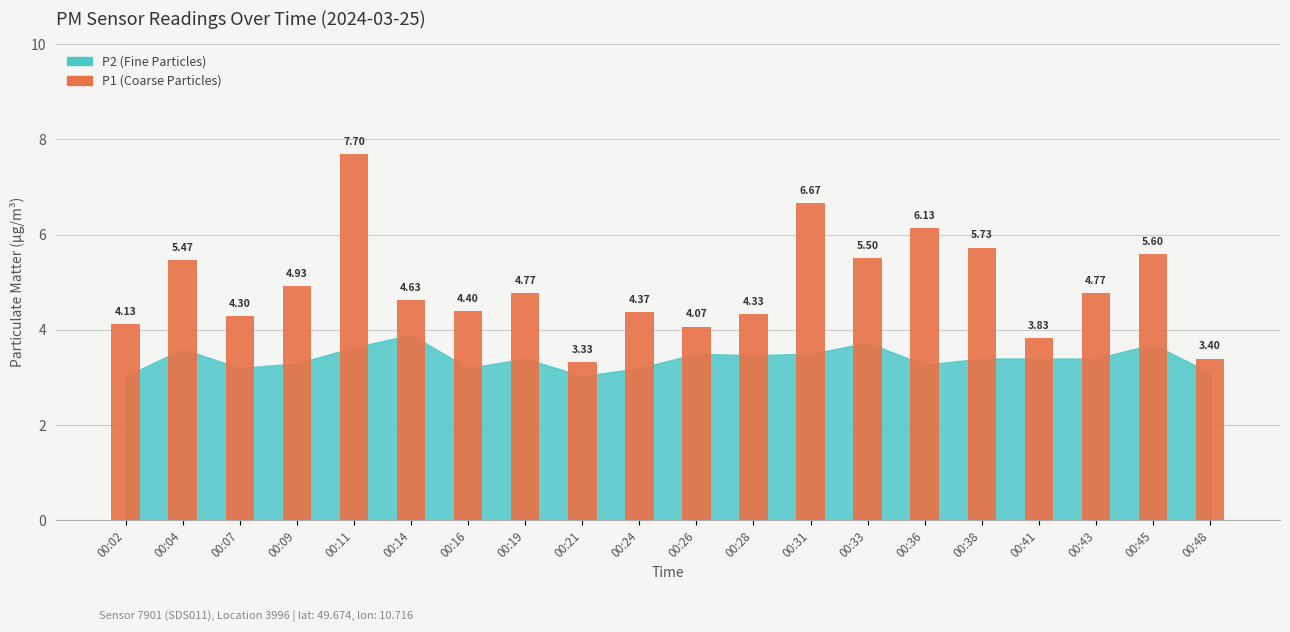

What is the difference between the maximum and minimum values?

4.4